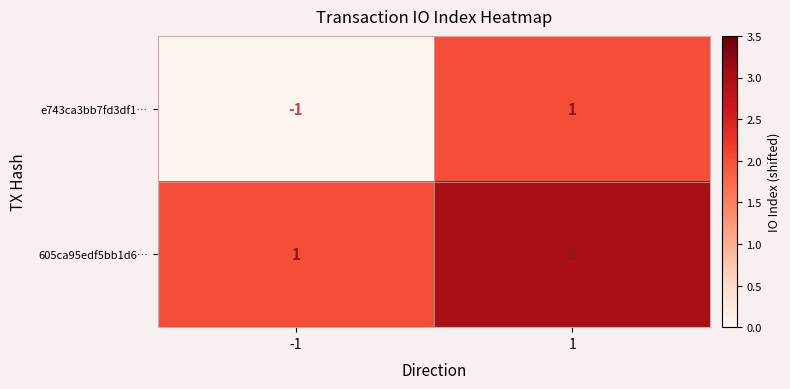

What is the sum of the 605ca95edf5bb1d6… values at -1 and 1?

3